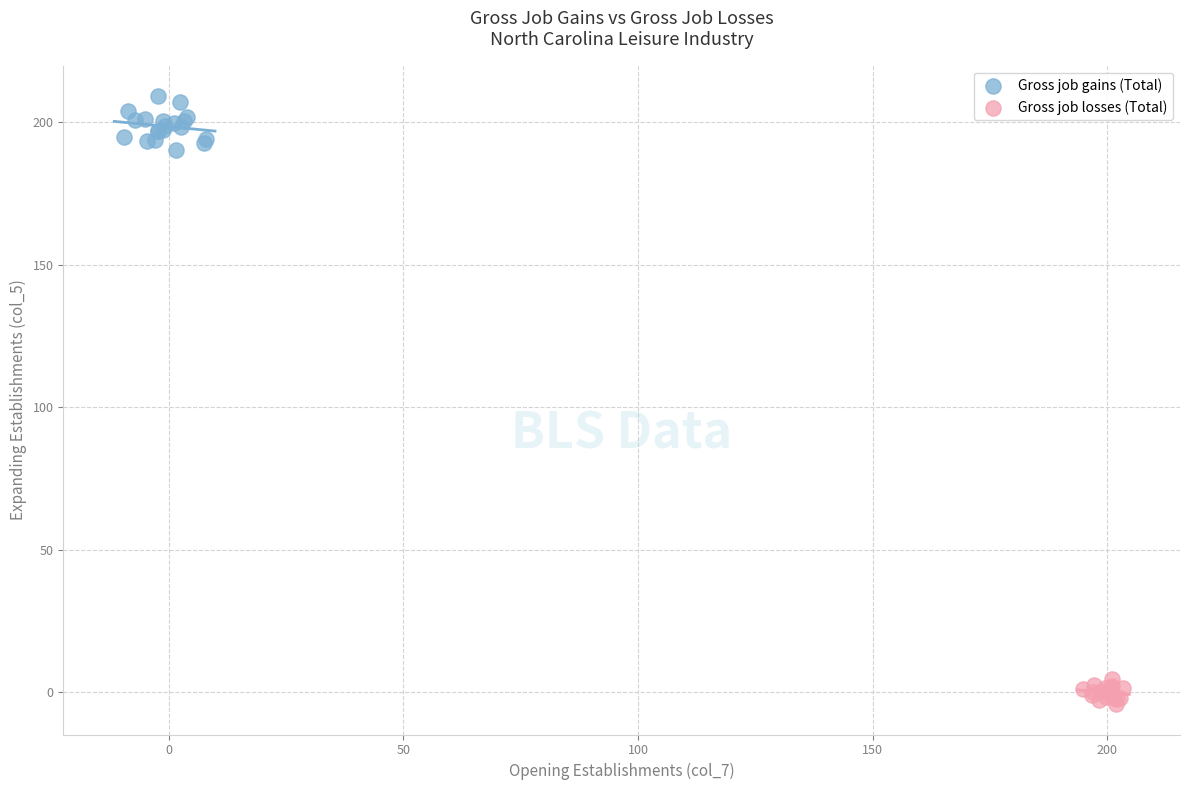

Which series has the widest spread of Y values?

Gross job gains (Total)